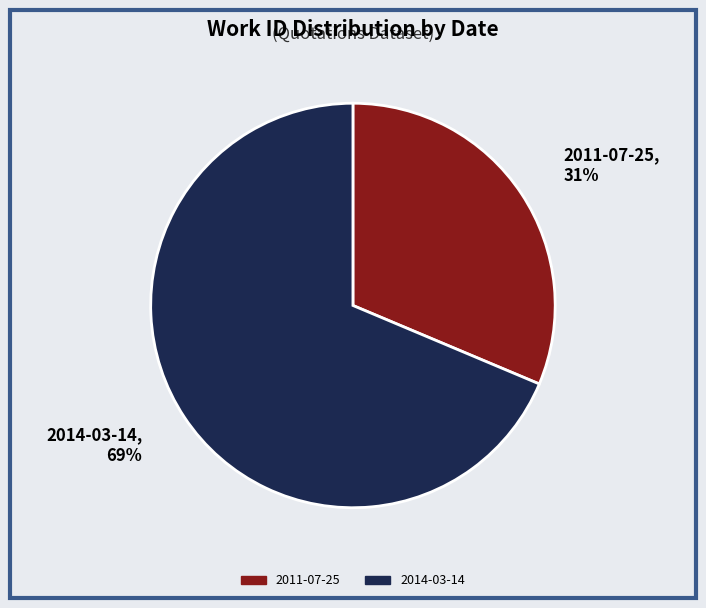

Combined, do 2014-03-14 and 2011-07-25 account for over 50%?

Yes